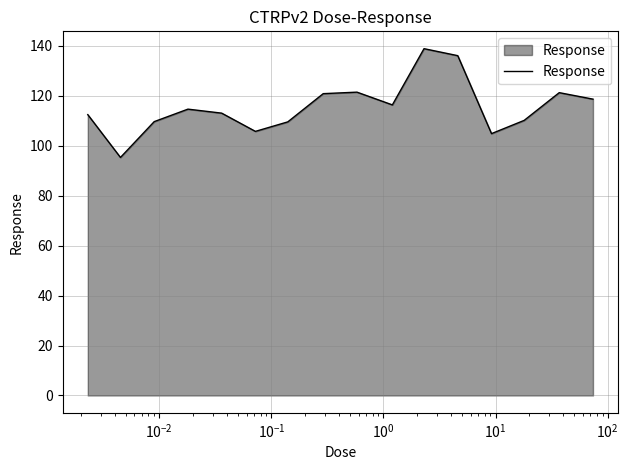

What is the difference between the maximum and minimum values?

43.5